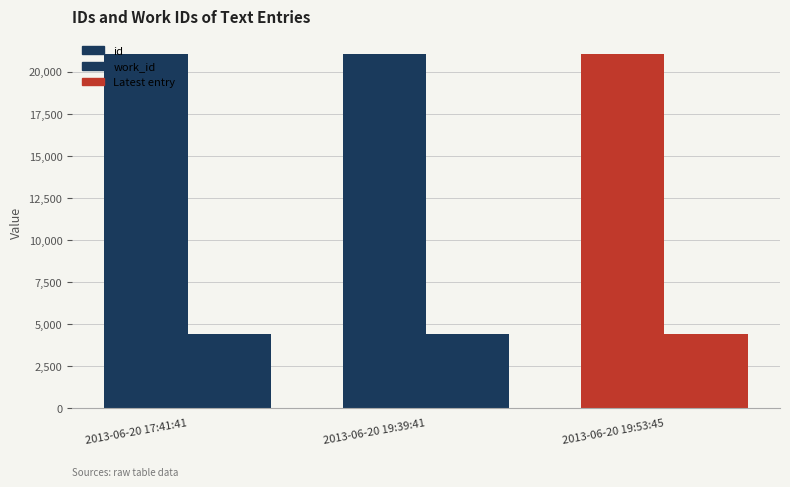

What is the label of the 2nd bar from the right?

2013-06-20 19:39:41